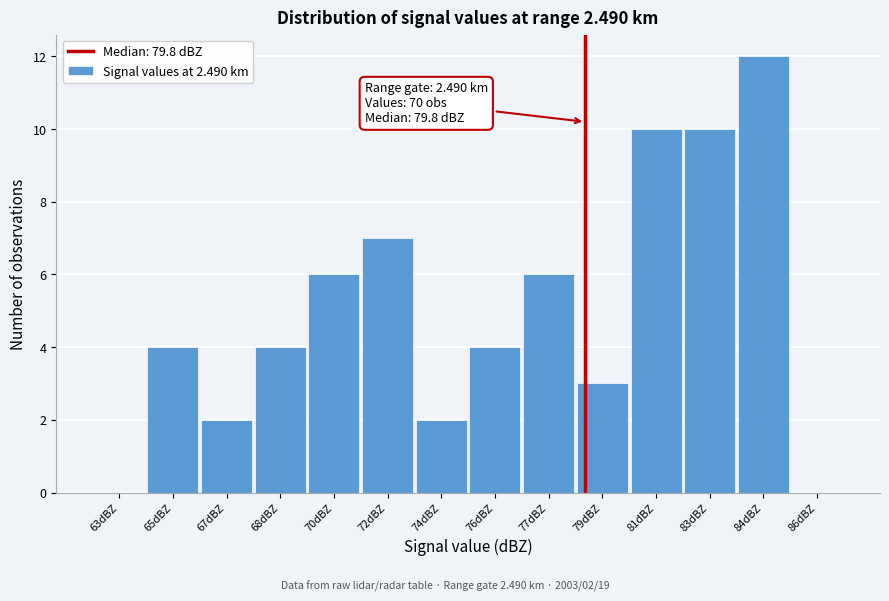

Reading left to right, list all the values displayed in this chart.

63dBZ=0	65dBZ=4	67dBZ=2	68dBZ=4	70dBZ=6	72dBZ=7	74dBZ=2	76dBZ=4	77dBZ=6	79dBZ=3	81dBZ=10	83dBZ=10	84dBZ=12	86dBZ=0